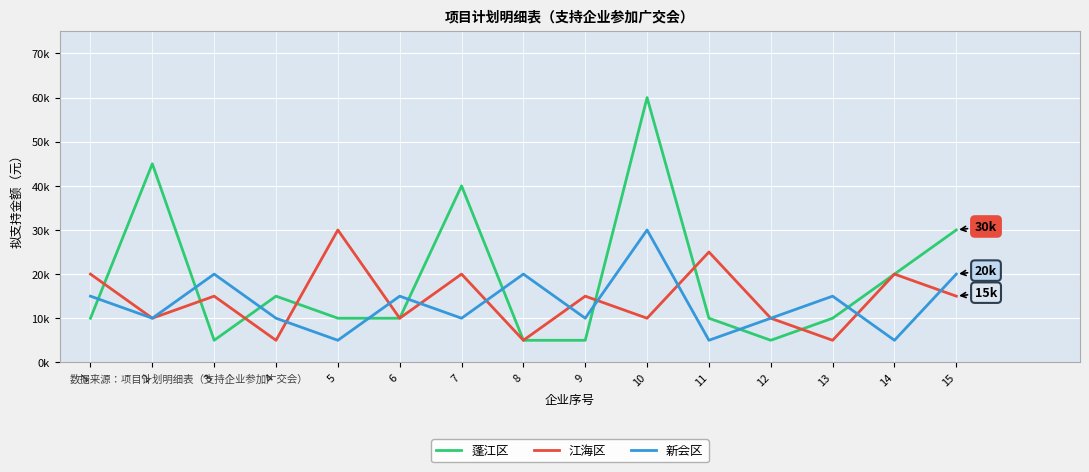

At which label does 新会区 reach its peak?

10